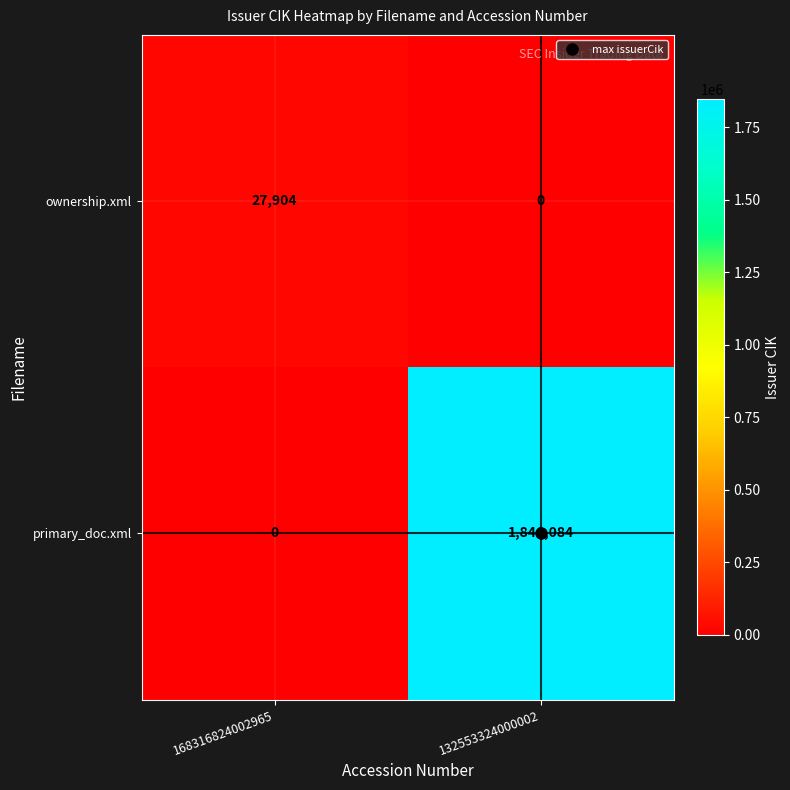

At how many categories does at least one series exceed 106928?

1